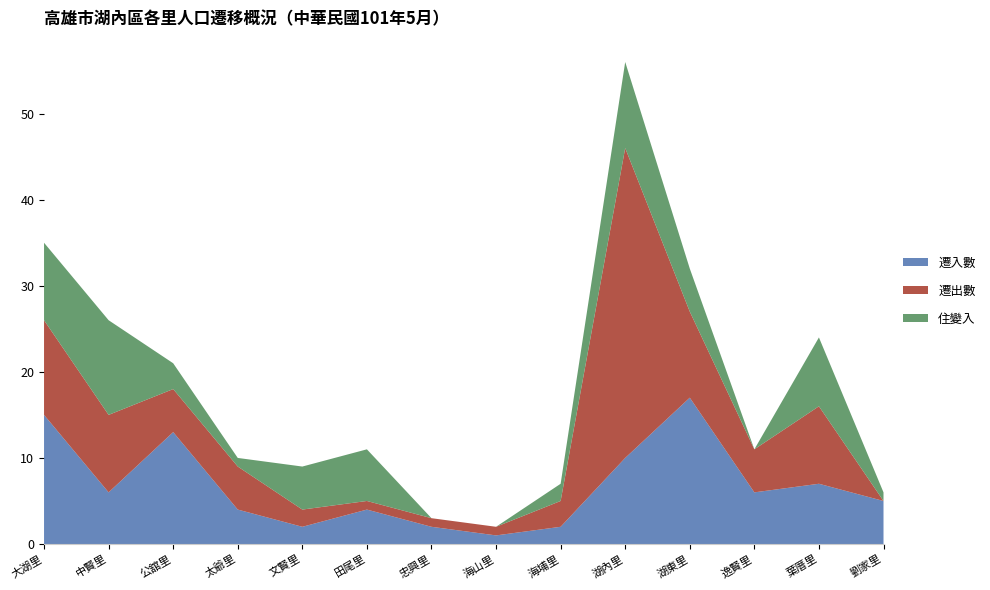

Reading left to right, what are all the values shown in this chart?

遷入數: 15	6	13	4	2	4	2	1	2	10	17	6	7	5
遷出數: 11	9	5	5	2	1	1	1	3	36	10	5	9	0
住變入: 9	11	3	1	5	6	0	0	2	10	5	0	8	1